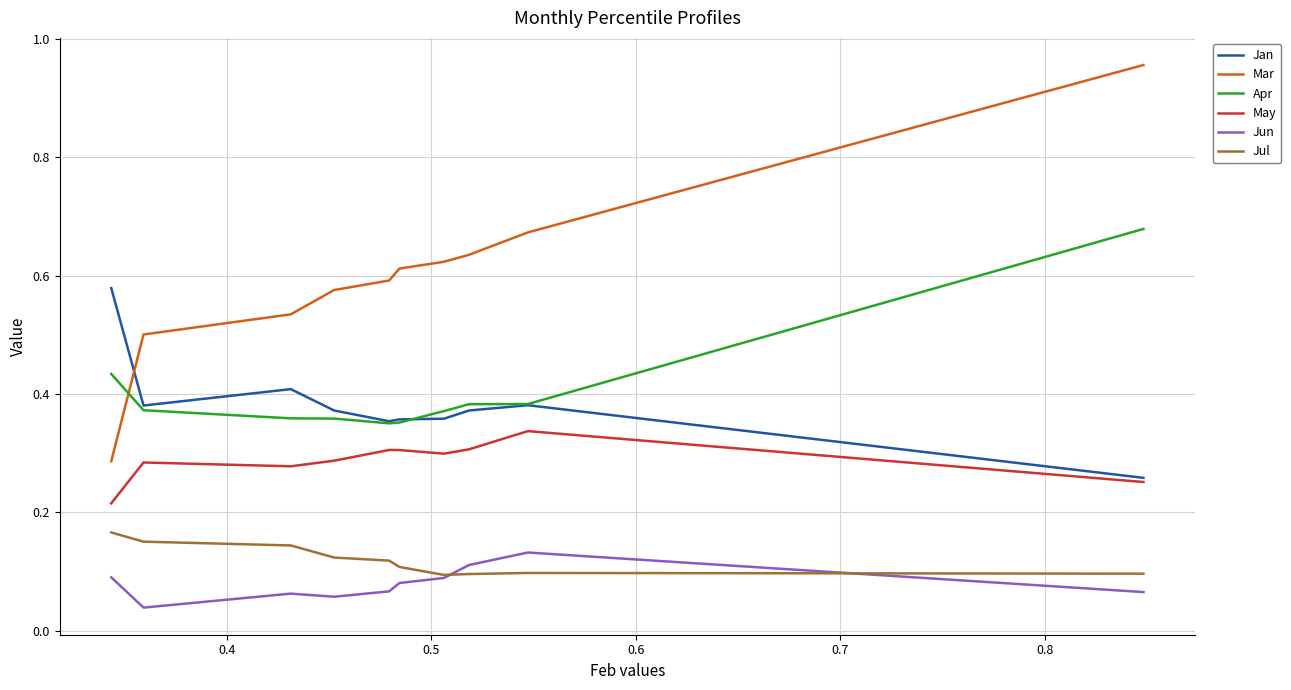

Which series has the largest range (max minus min)?

Mar